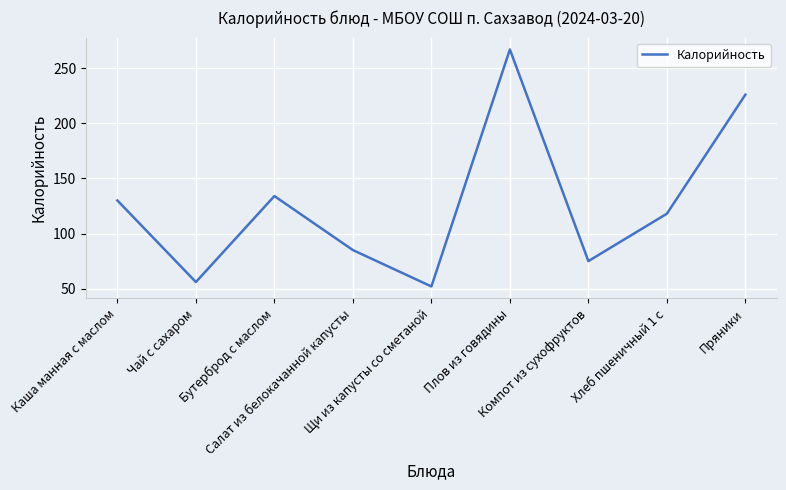

What is the maximum value shown in the chart?

267